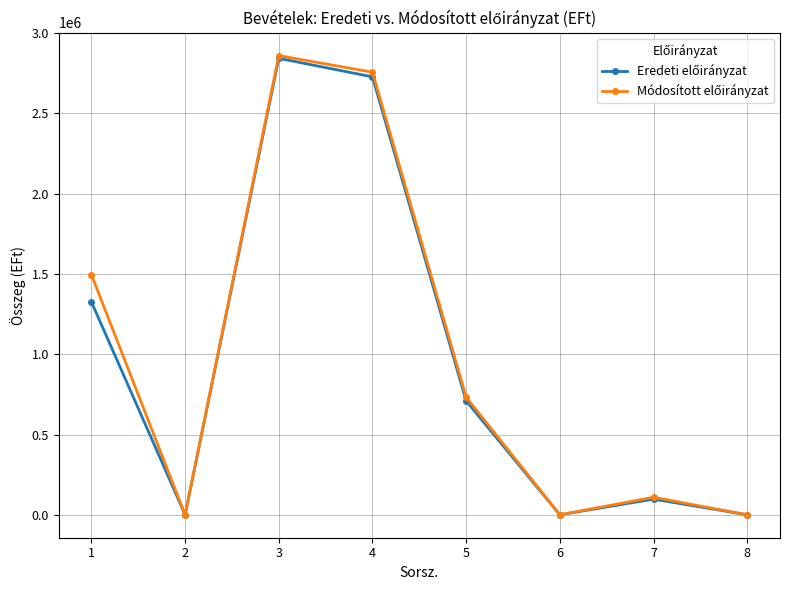

True or false: Eredeti előirányzat and Módosított előirányzat intersect in this chart.

False